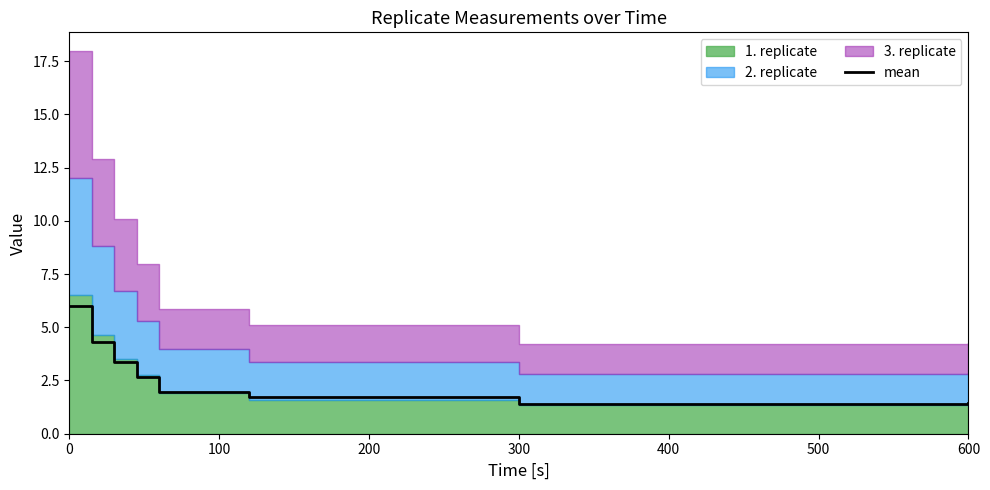

What is the average value?

2.9